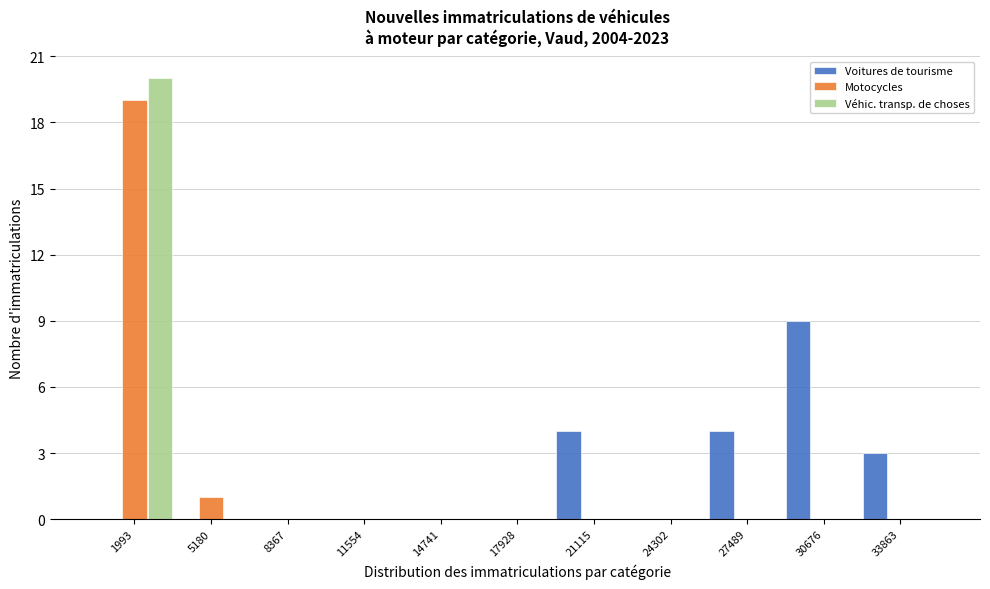

What value does the Motocycles series have at 1993?

19